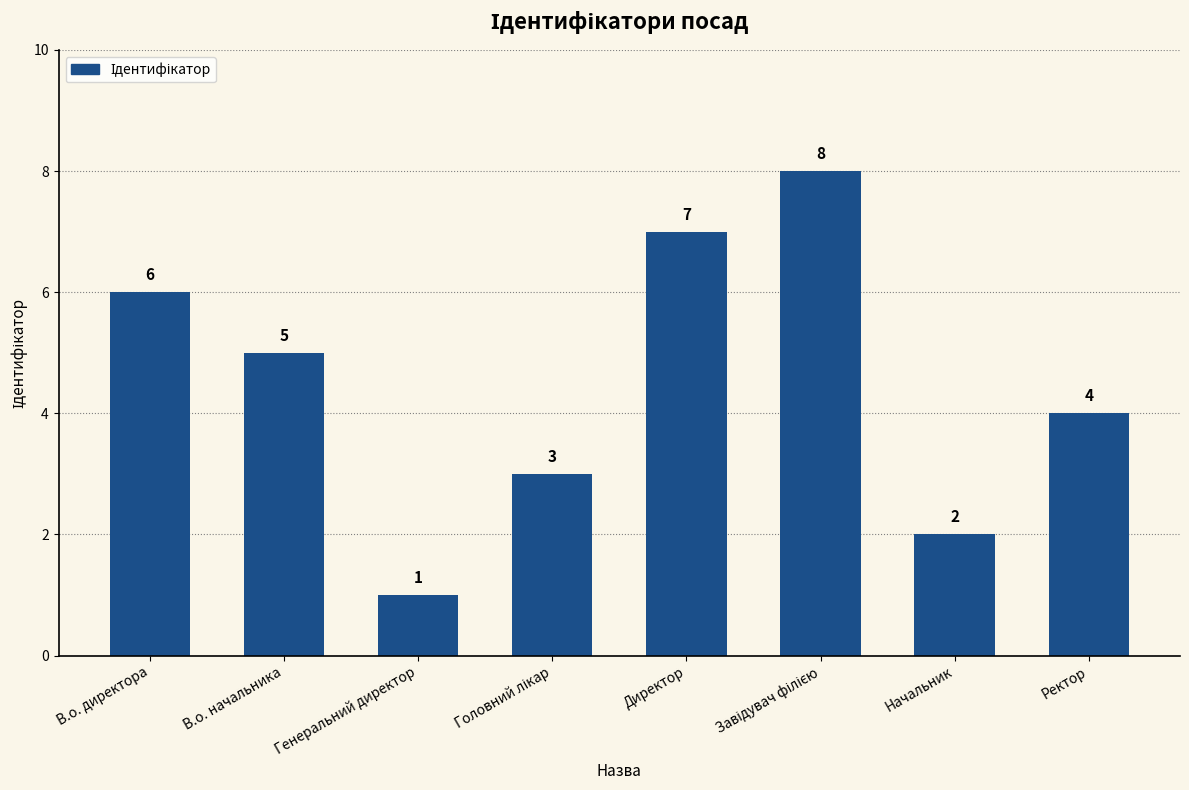

At which category does the chart reach its minimum across all series?

Генеральний директор